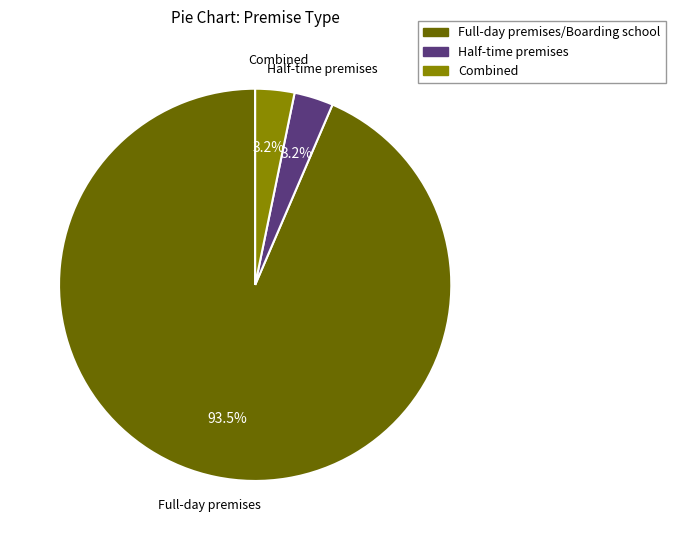

How many slices are in this pie chart?

3